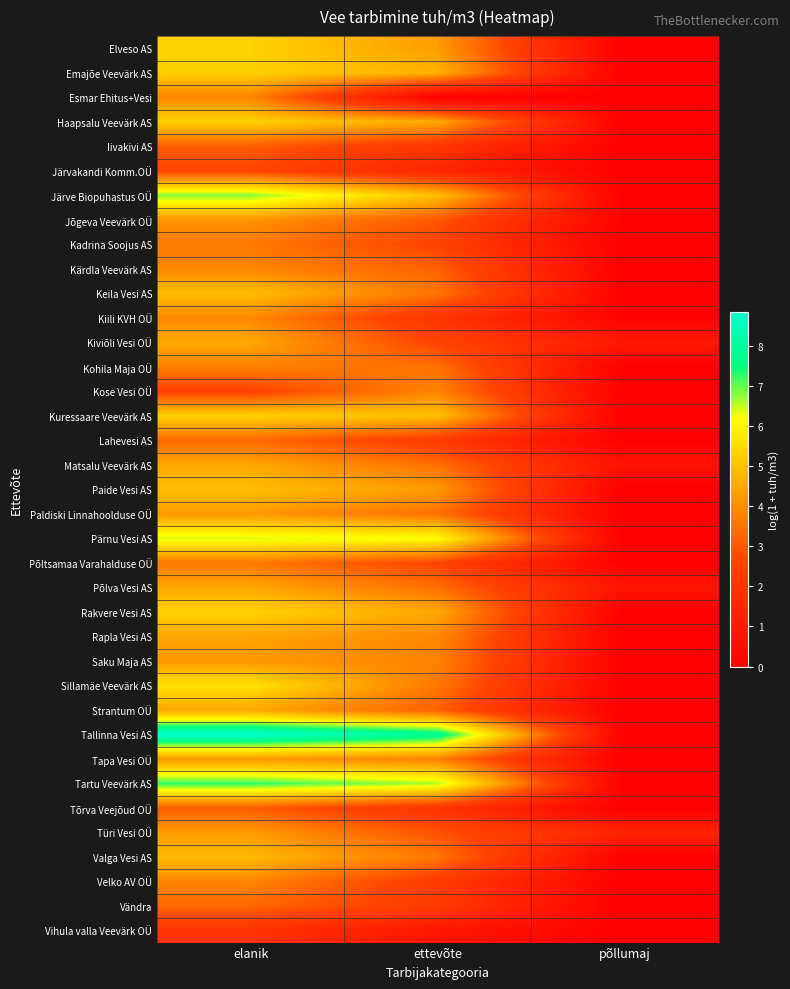

How many distinct data groups are displayed?

37